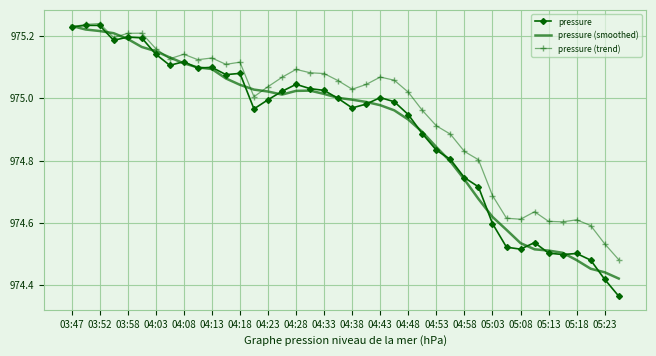

Which series has the widest spread of values?

pressure